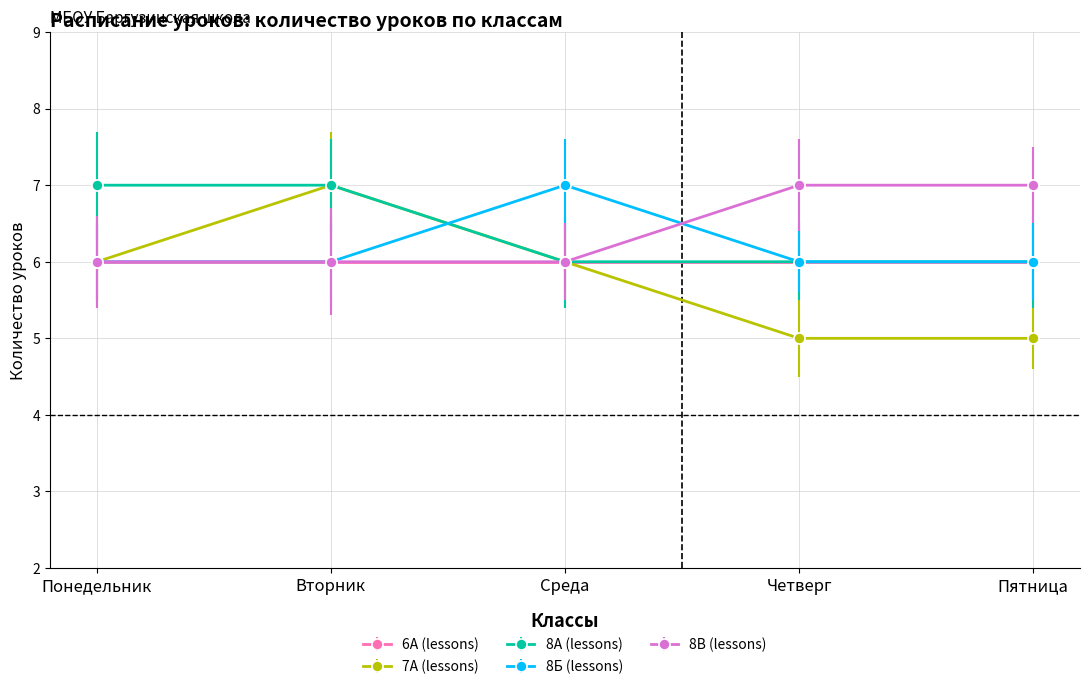

Reading left to right, extract all data points from this chart.

6А (lessons): Понедельник=6	Вторник=6	Среда=6	Четверг=6	Пятница=6
7А (lessons): Понедельник=6	Вторник=7	Среда=6	Четверг=5	Пятница=5
8А (lessons): Понедельник=7	Вторник=7	Среда=6	Четверг=6	Пятница=6
8Б (lessons): Понедельник=6	Вторник=6	Среда=7	Четверг=6	Пятница=6
8В (lessons): Понедельник=6	Вторник=6	Среда=6	Четверг=7	Пятница=7